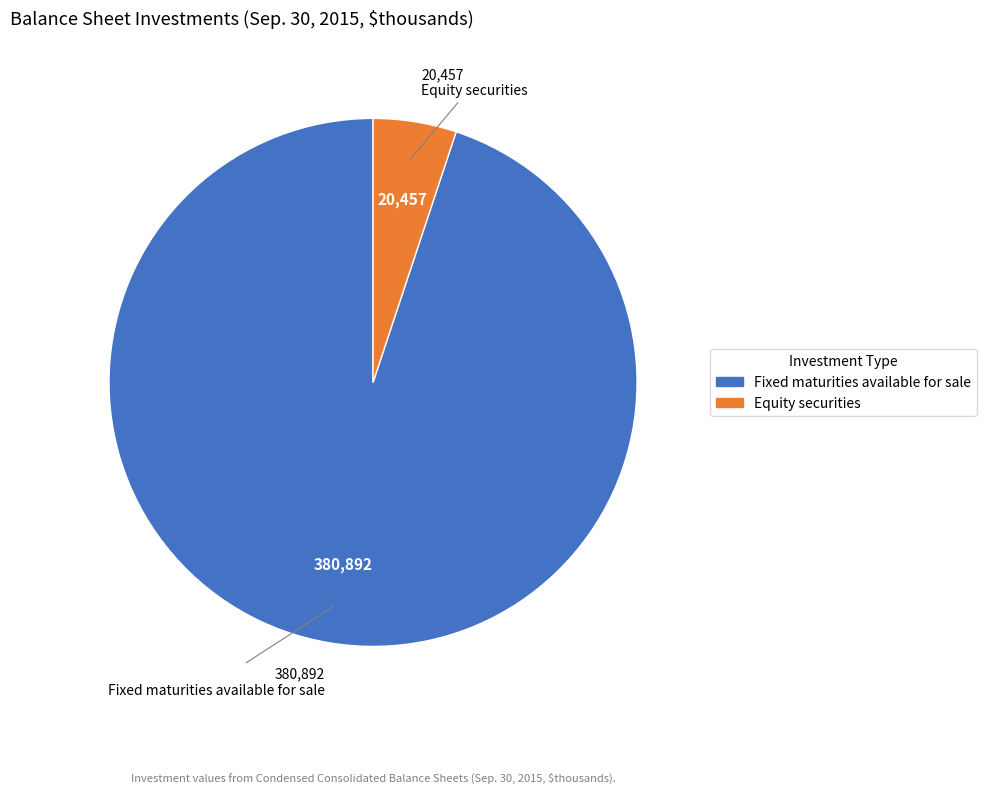

Count the number of slices in the pie.

2